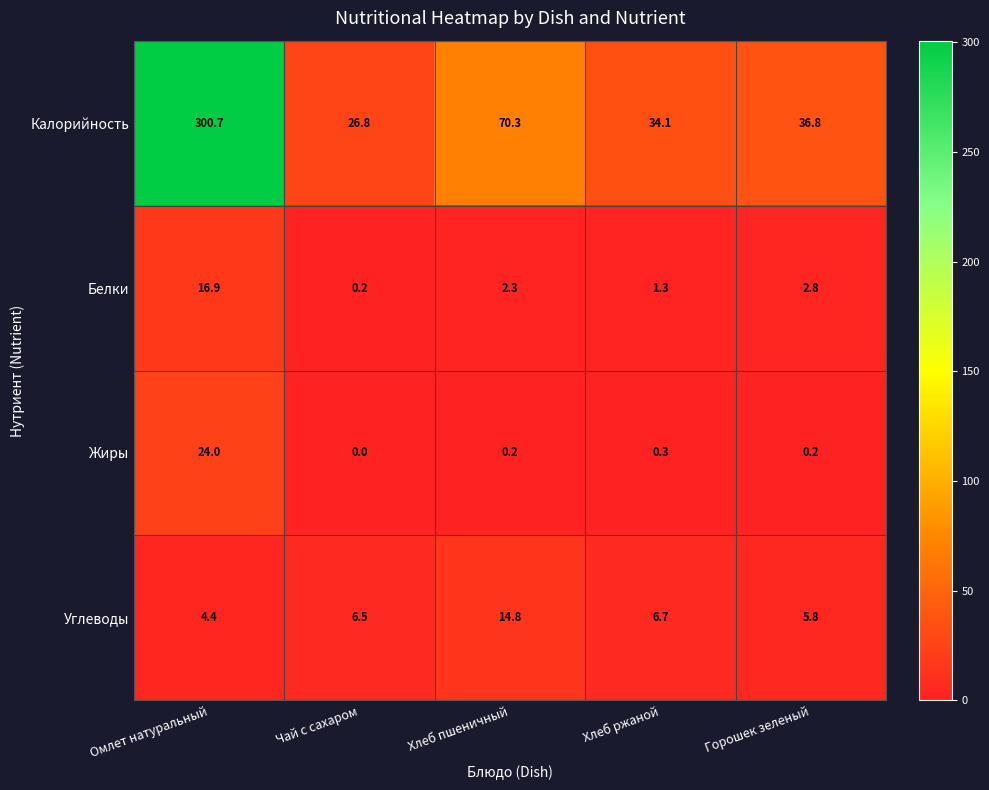

Between Омлет натуральный and Хлеб ржаной, which series saw the biggest shift?

Калорийность